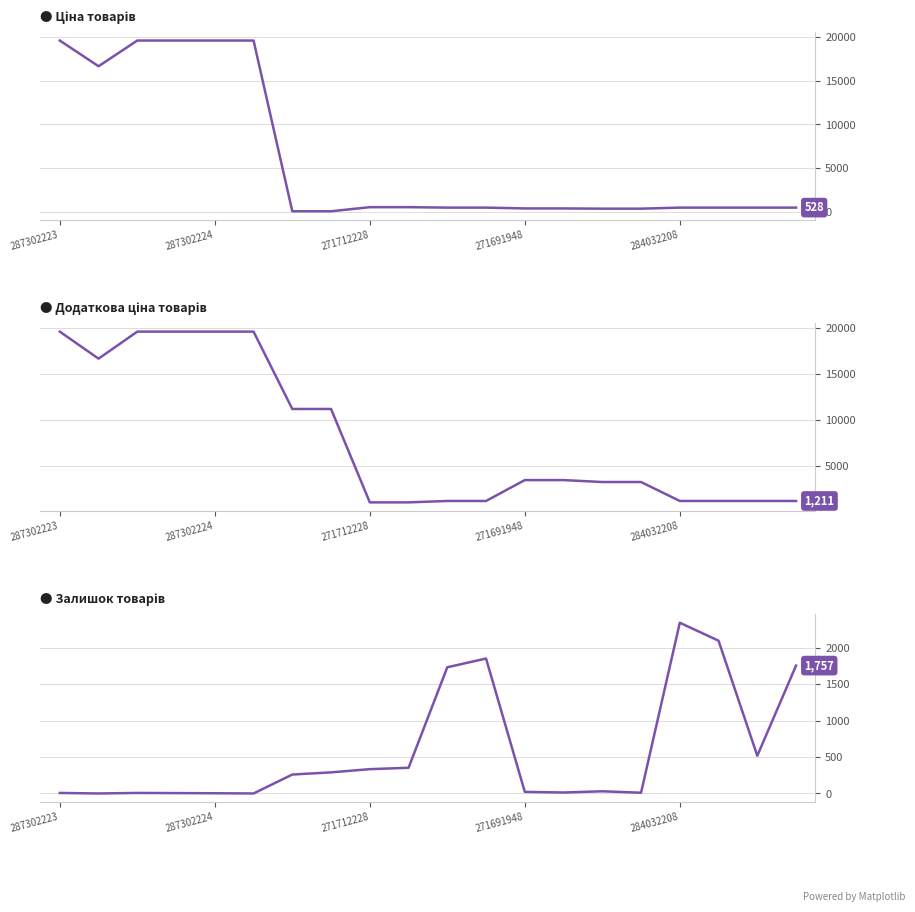

Which series ends up on top after the final intersection of Залишок and Доп. ціна?

Залишок